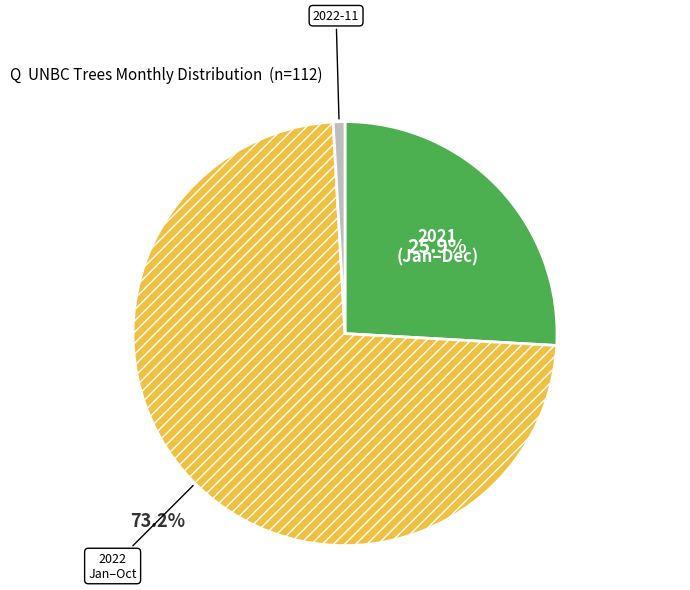

Is there any slice that represents more than half of the pie?

Yes